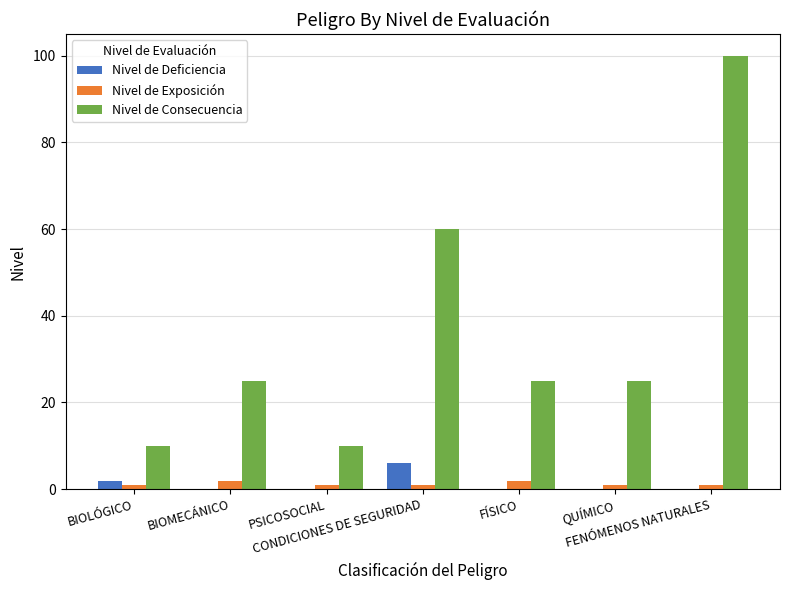

What is the sum of all Nivel de Exposición values?

9